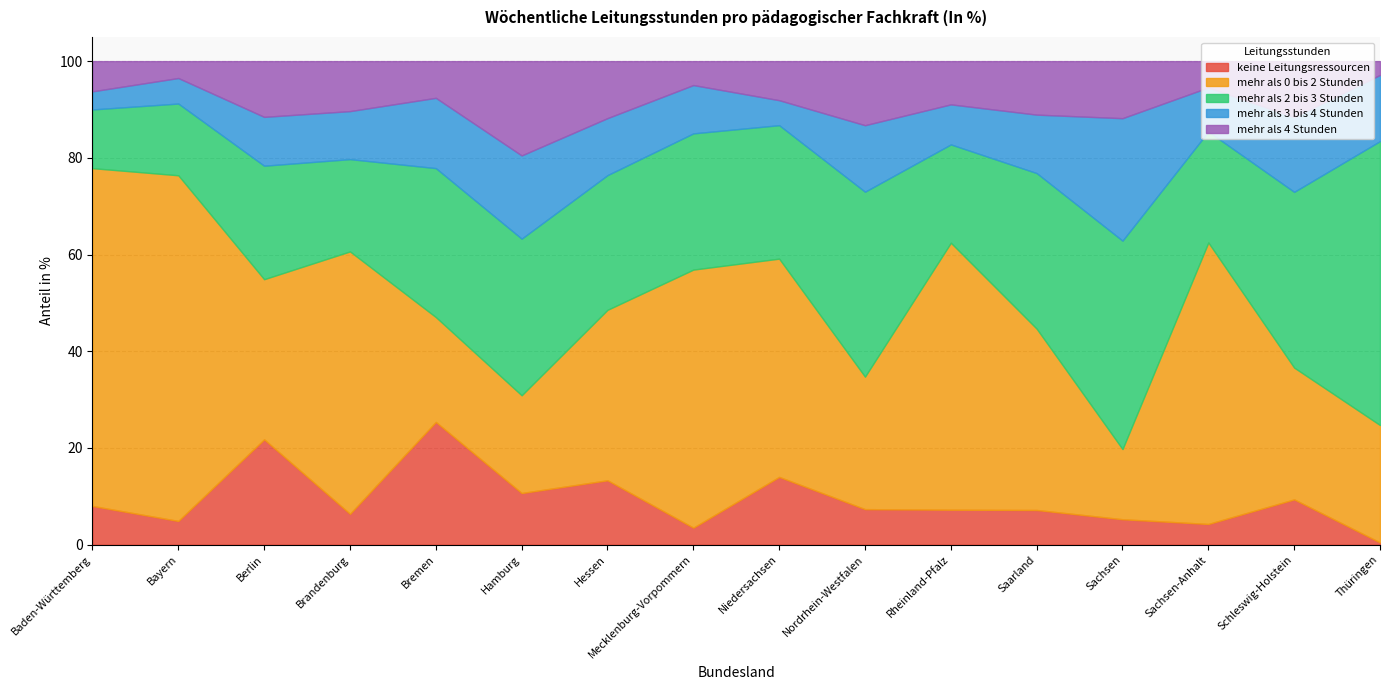

How many lines are shown in the chart?

5